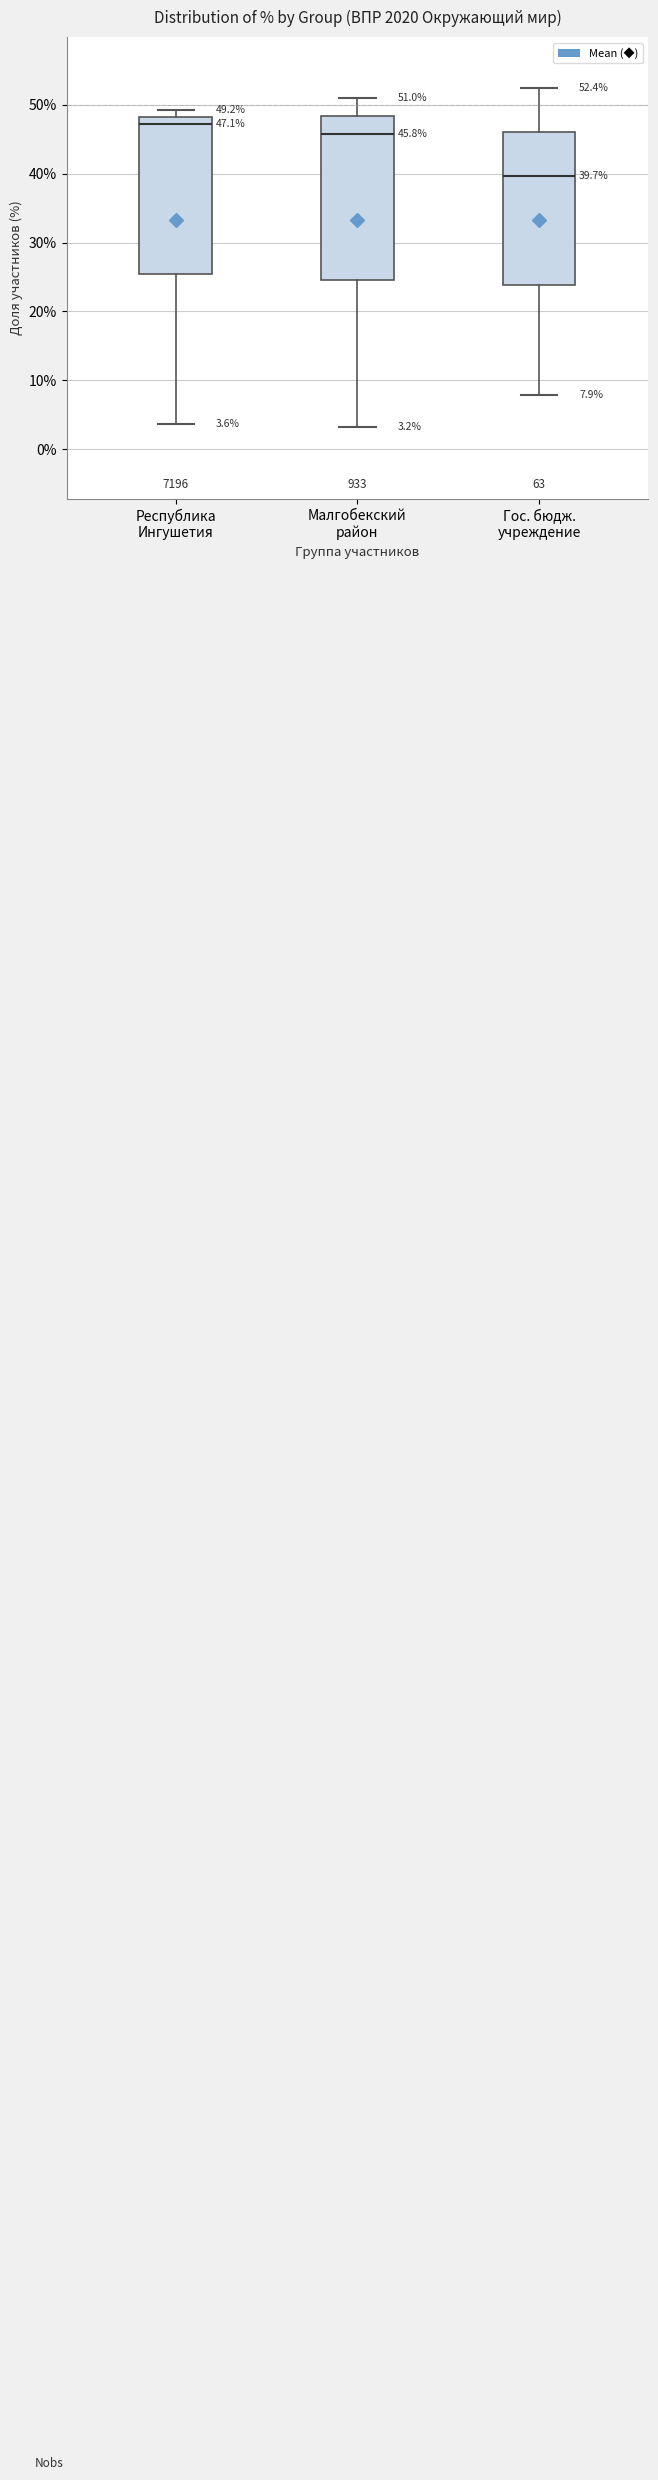

Which box's median line is the lowest?

Гос. бюдж. учреждение